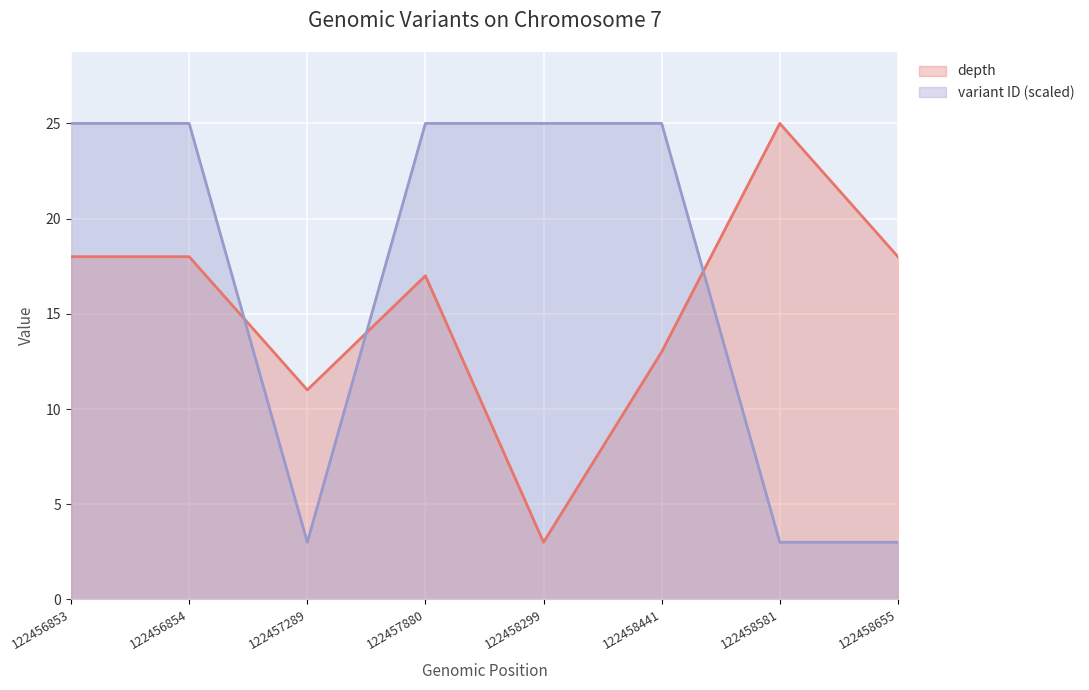

The variant ID (scaled) series shows 3.0 at 122458655. True or false?

True